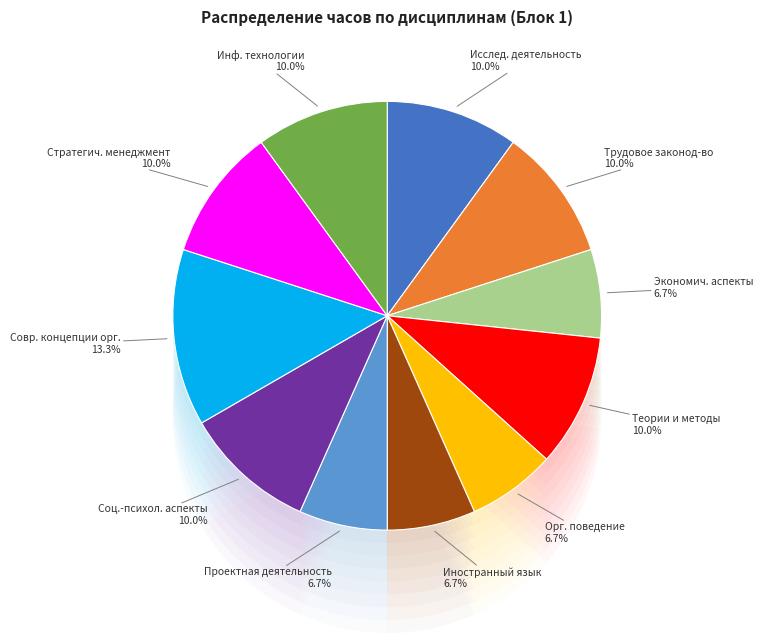

Combined, what portion of the pie is Социально-психологические аспекты and Исследовательская деятельность?

20.0%